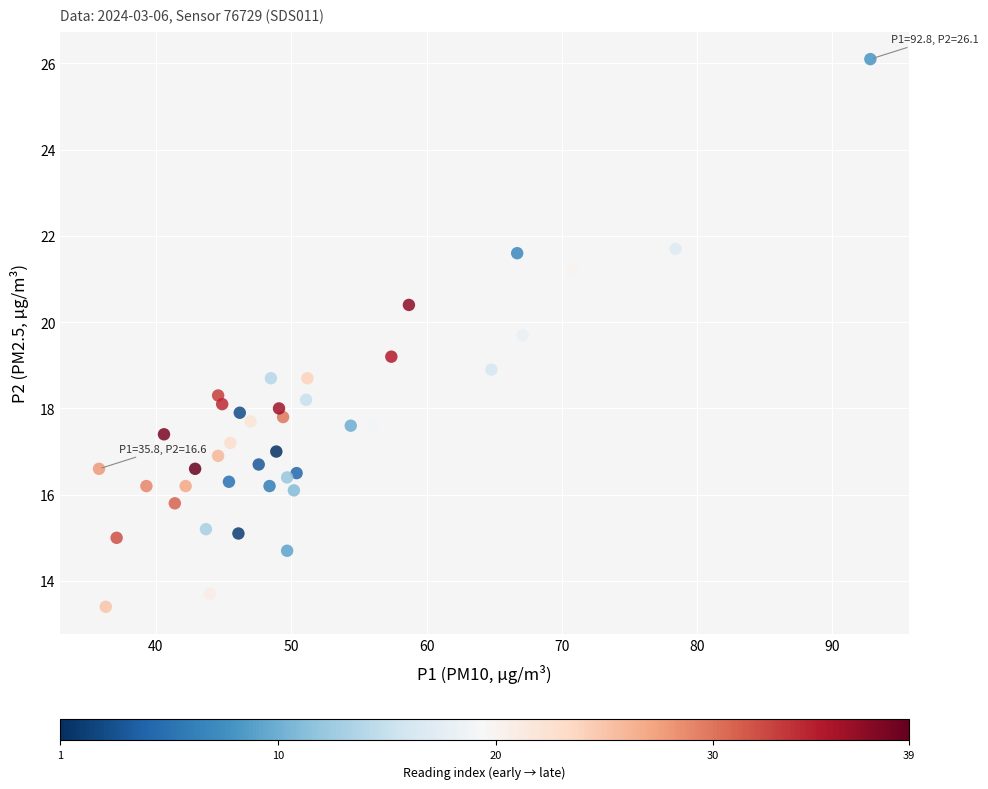

What is the range of Y values (max minus min)?

12.7